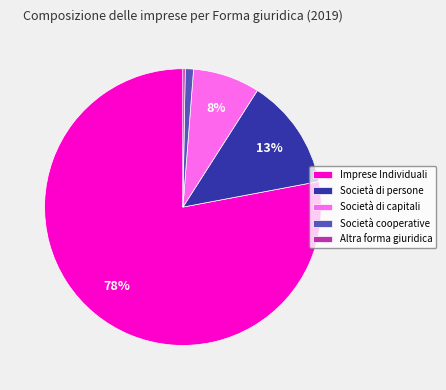

Is it true that Imprese Individuali is 78% of the pie?

True